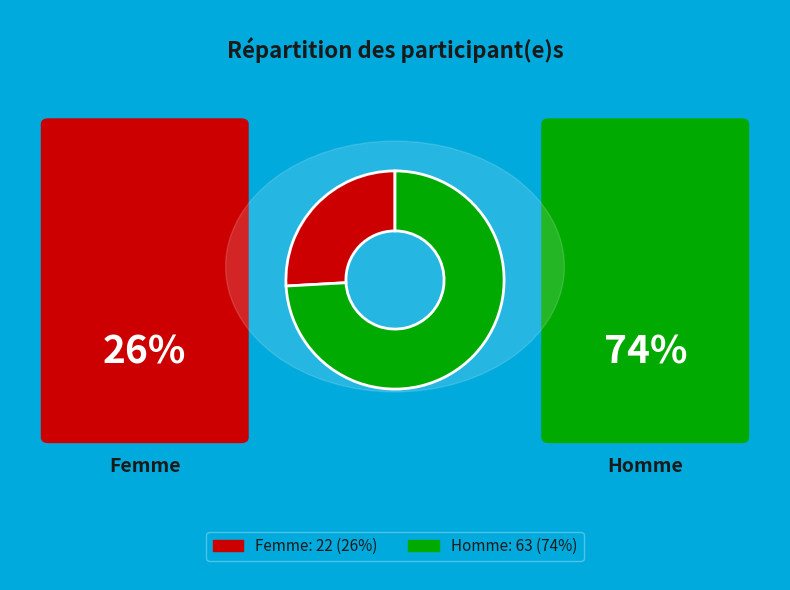

Count the number of slices in the pie.

2